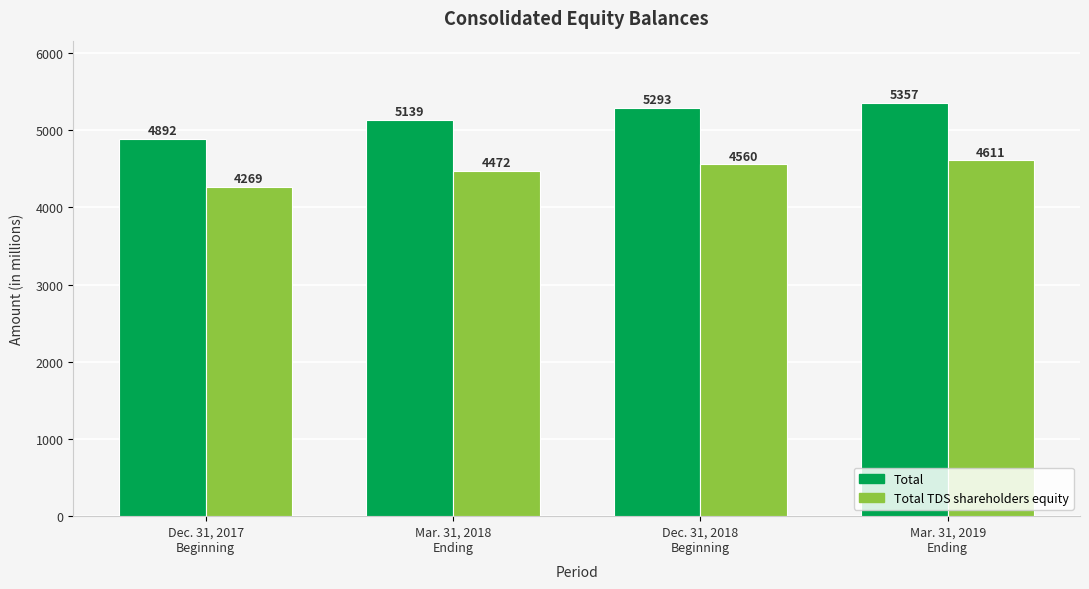

What is the difference between the Total values at Mar. 31, 2019
Ending and Dec. 31, 2017
Beginning?

465